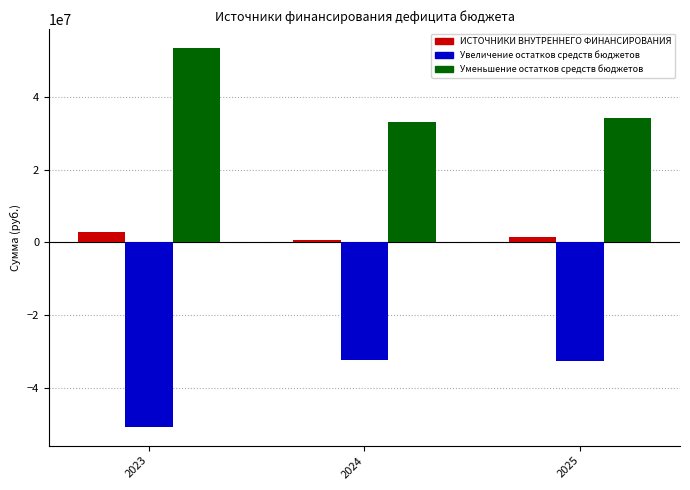

List the series in order of their overall mean, highest first.

Уменьшение остатков средств бюджетов, ИСТОЧНИКИ ВНУТРЕННЕГО ФИНАНСИРОВАНИЯ, Увеличение остатков средств бюджетов